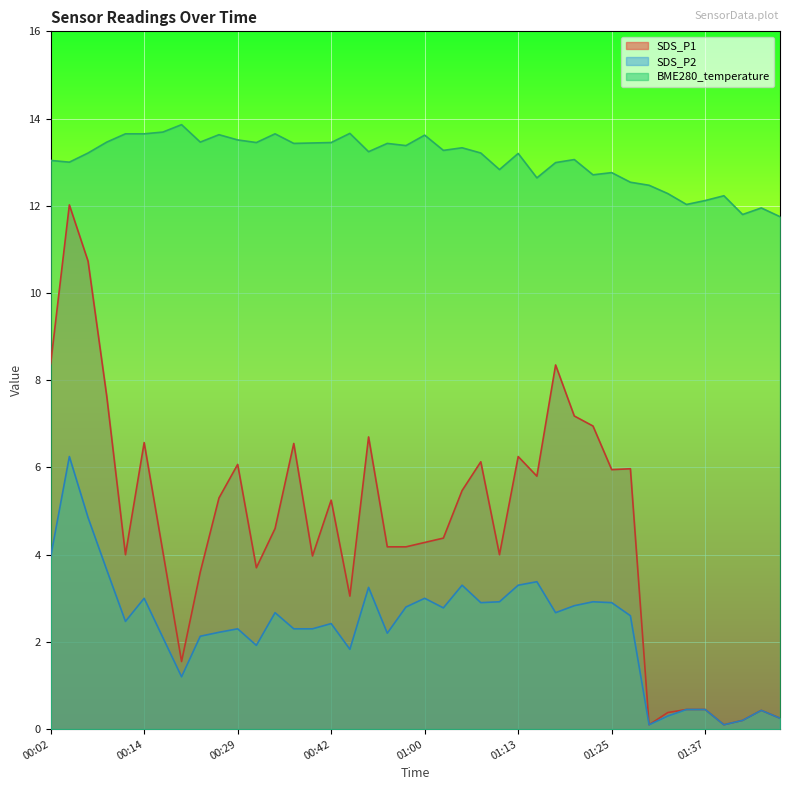

Is it true that SDS_P1 equals 8.5 at 00:29?

False